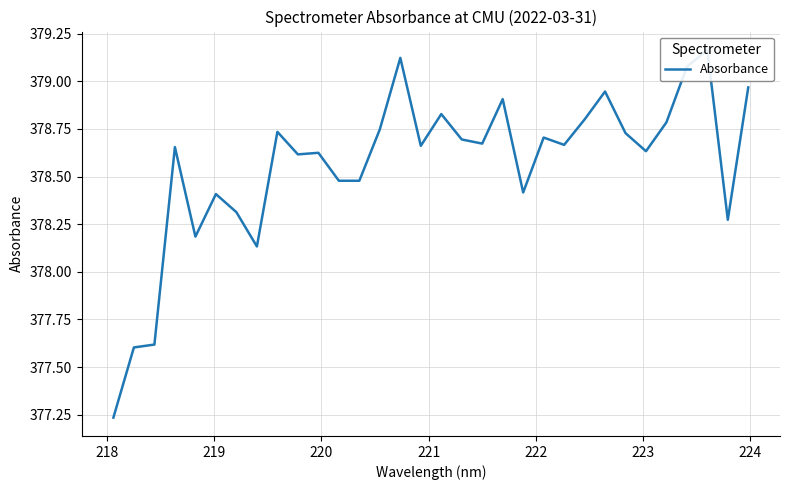

Is this an area chart (filled region under the line)?

No